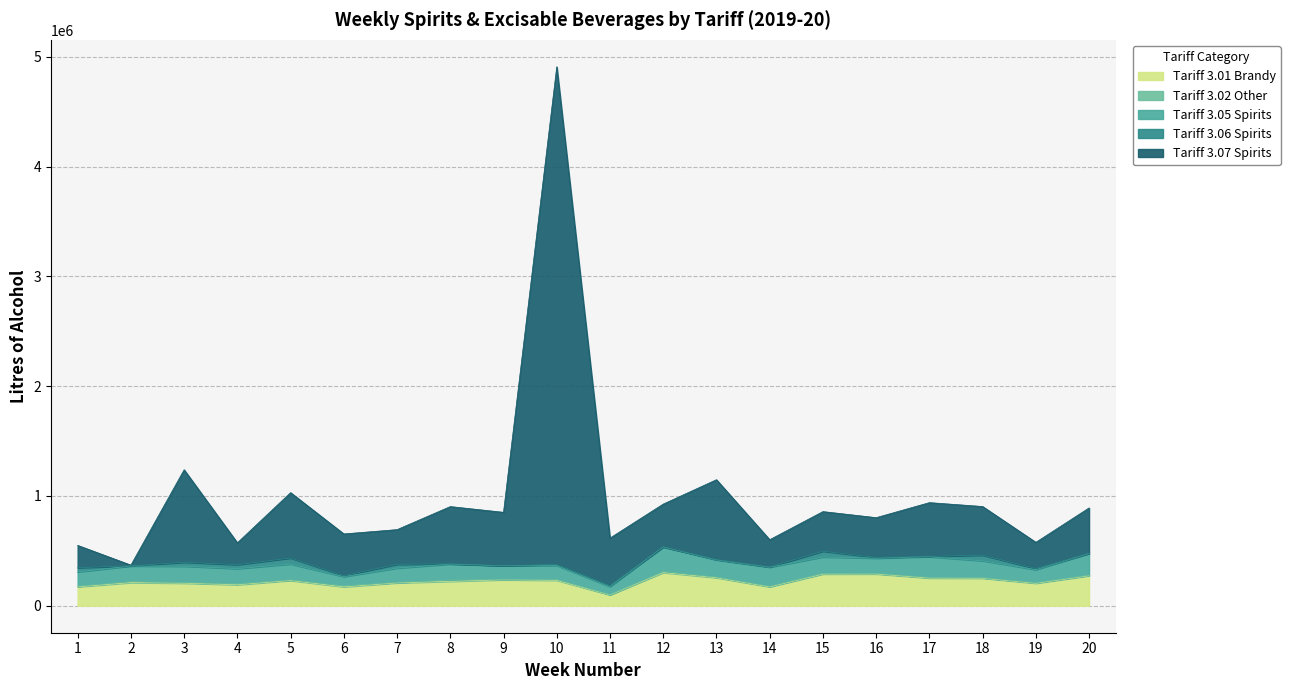

The value of Tariff 3.01 Brandy at 10 is 231933. True or false?

True